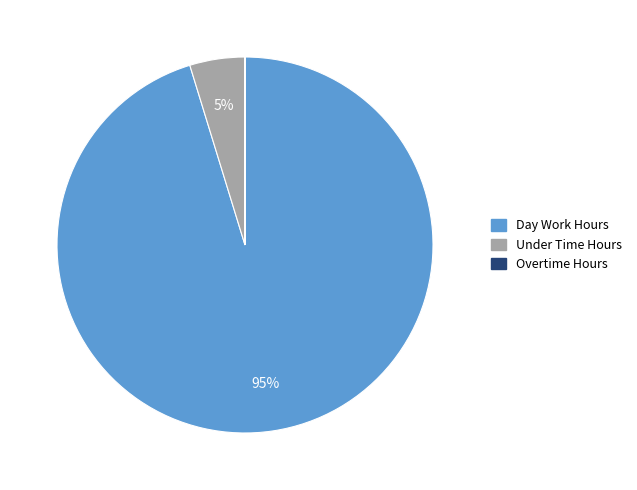

Is Under Time Hours the majority of the pie?

No